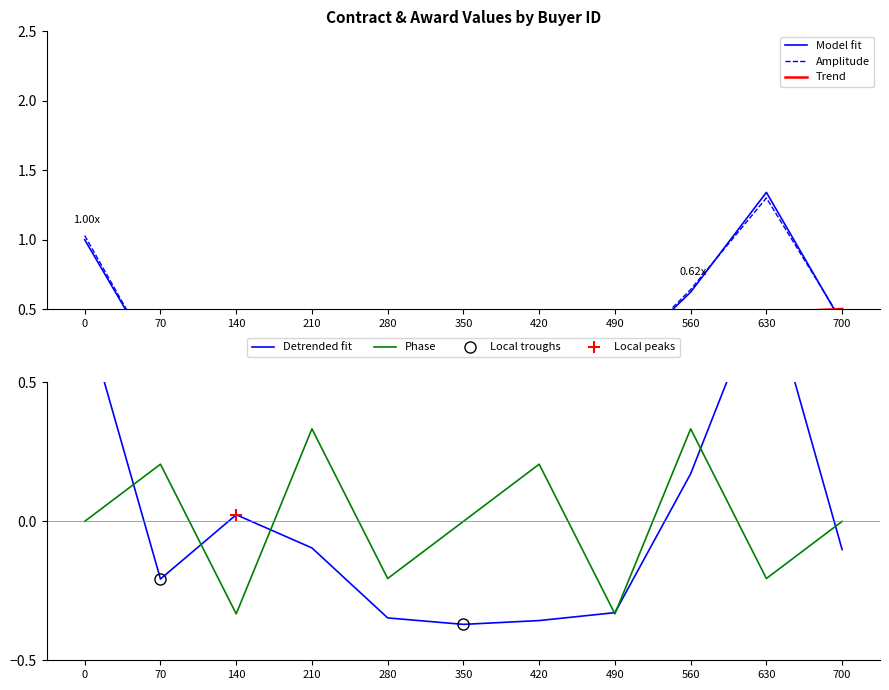

Which series has the largest total across all categories?

Amplitude